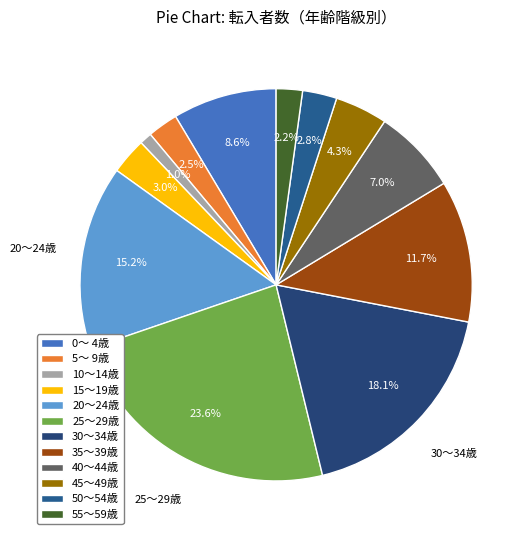

Does 45～49歳 represent more than half of the total?

No